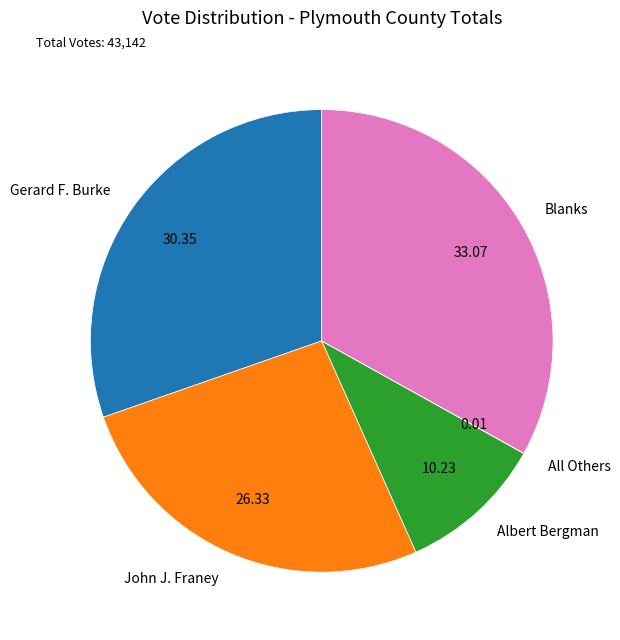

The John J. Franey slice represents 26% of the pie. True or false?

True